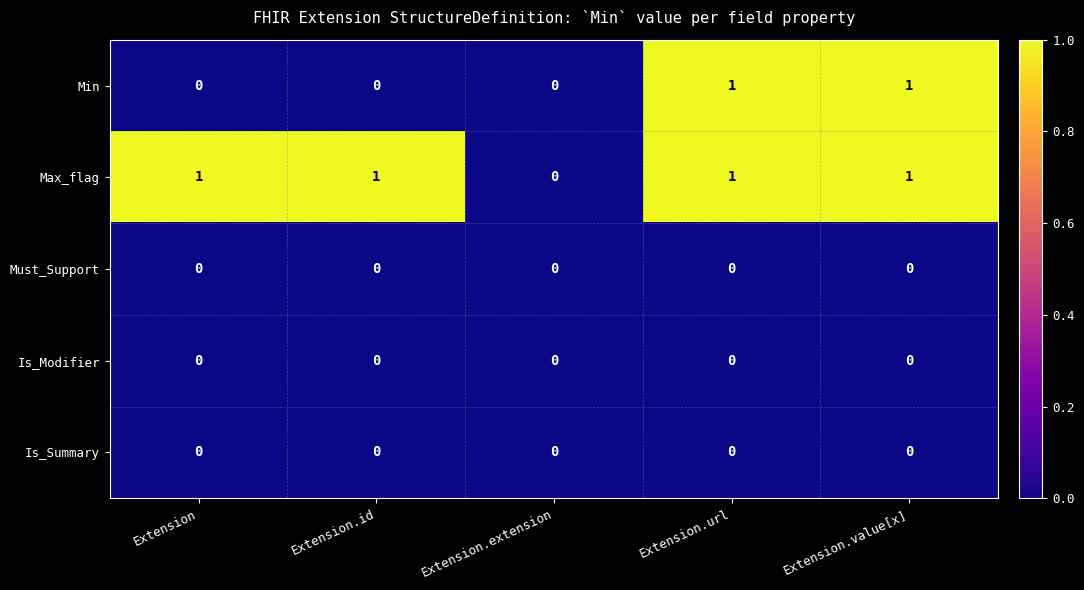

Is the value of Max_flag at Extension.value[x] greater than the value of Must_Support at Extension.value[x]?

Yes